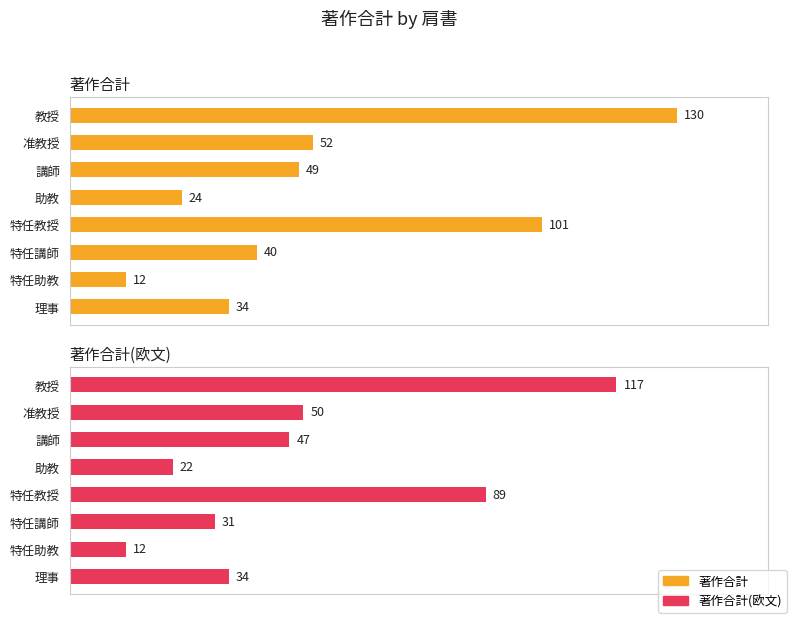

How many groups of bars are there?

8